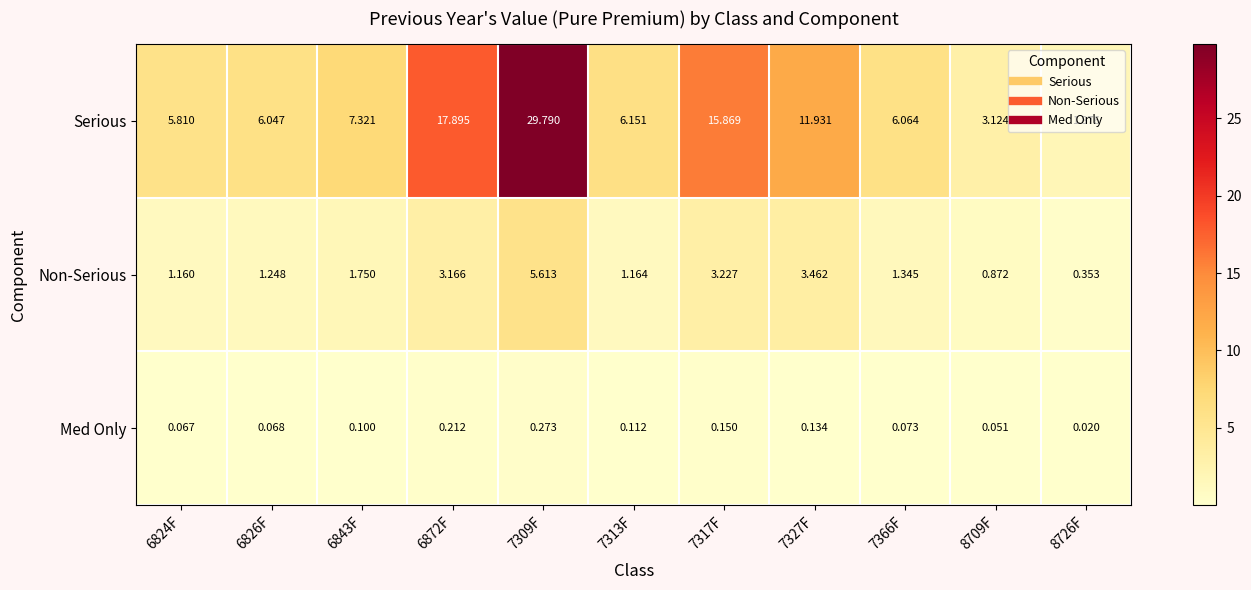

Between 7317F and 7327F, which series saw the biggest shift?

Serious